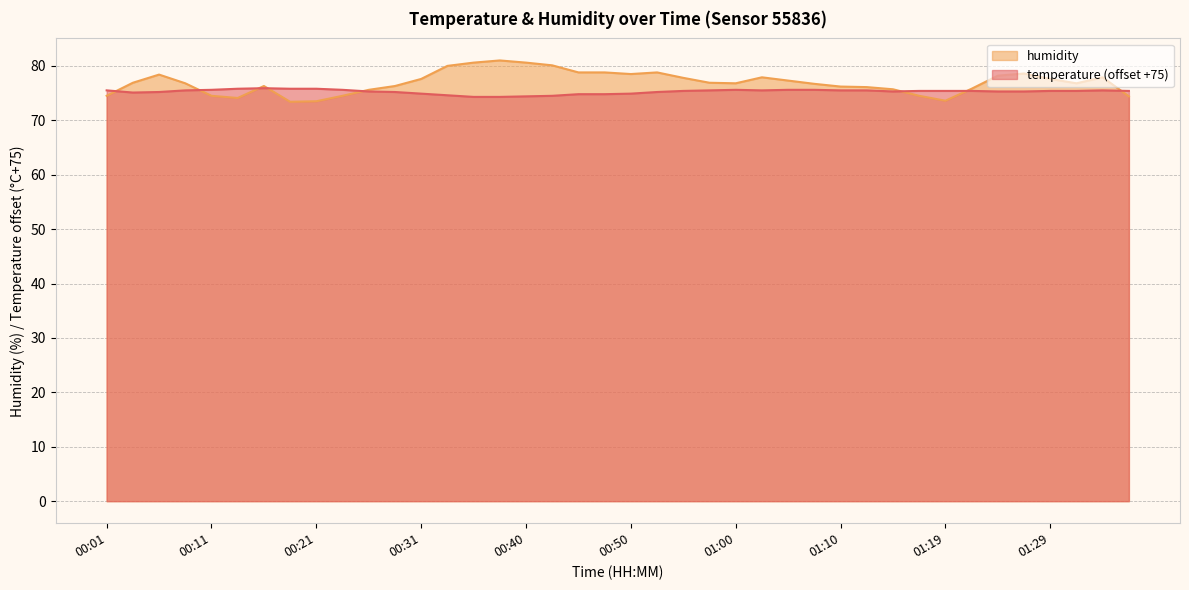

What is the sum of the humidity values at 00:50 and 00:43?

158.6